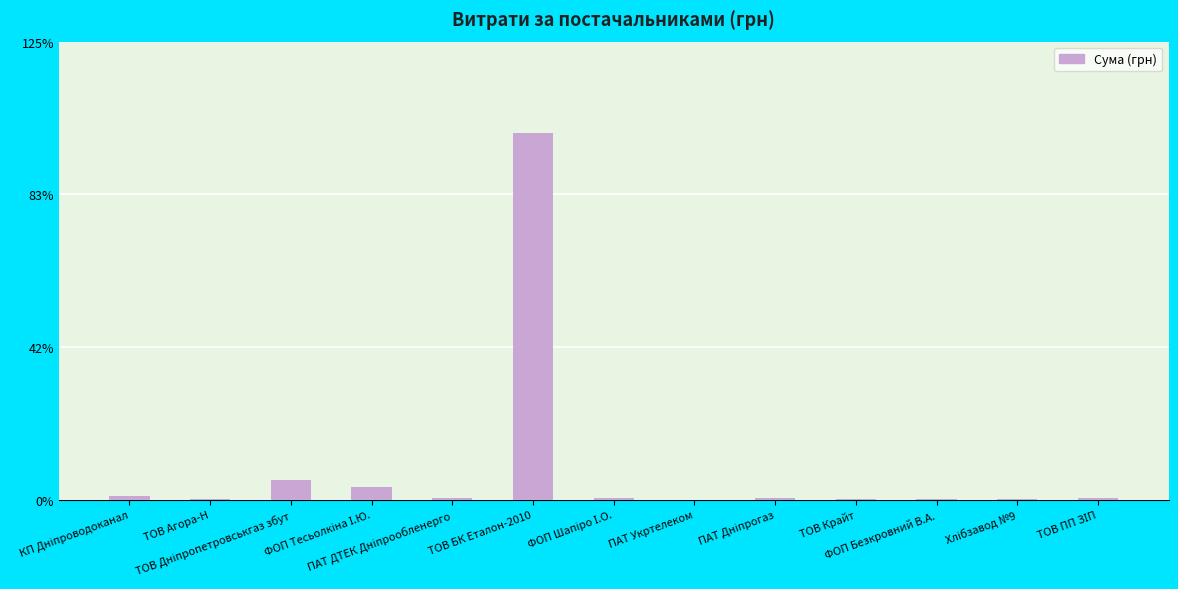

List the labels in order of value, smallest first.

ПАТ Укртелеком, ФОП Безкровний В.А., Хлібзавод №9, ТОВ Крайт, ТОВ Агора-Н, ФОП Шапіро І.О., ПАТ Дніпрогаз, ТОВ ПП ЗІП, ПАТ ДТЕК Дніпрообленерго, КП Дніпроводоканал, ФОП Тесьолкіна І.Ю., ТОВ Дніпропетровськгаз збут, ТОВ БК Еталон-2010